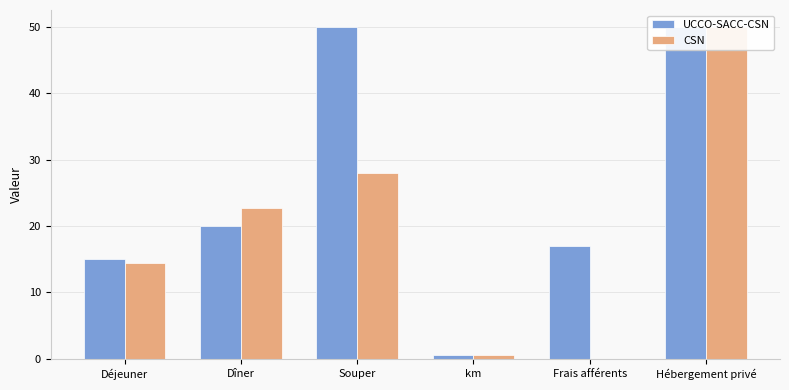

What are all the series names shown in the legend?

UCCO-SACC-CSN, CSN